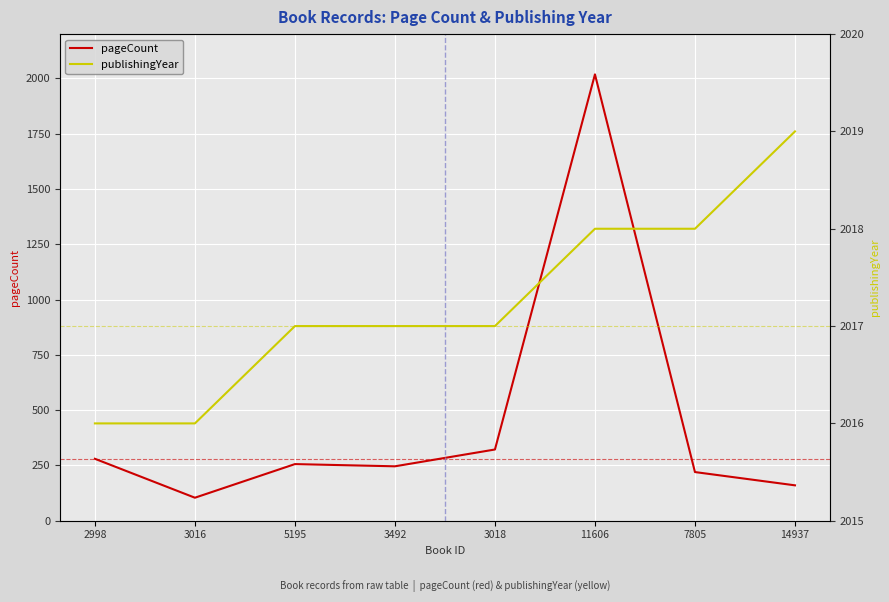

Is it true that publishingYear equals 794 at 7805?

False